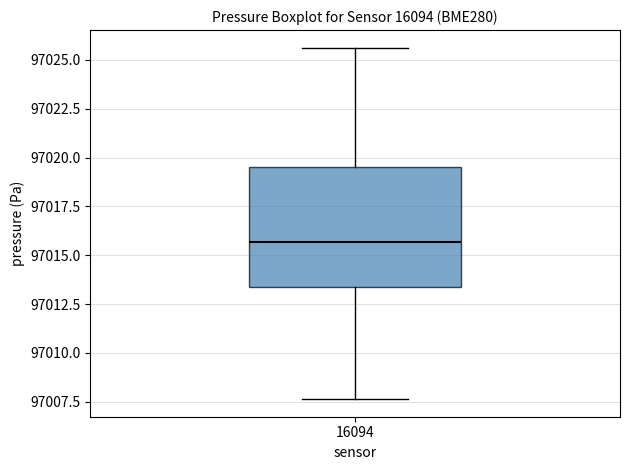

Transcribe this box plot: give where the median line is, the range the box spans, and where the two whiskers end, as read against the y-axis. The values are not printed on the chart, so give them approximately, as read against the axis.

median 97015.5, box 97013.5 to 97019.5, whiskers 97007.5 to 97025.5